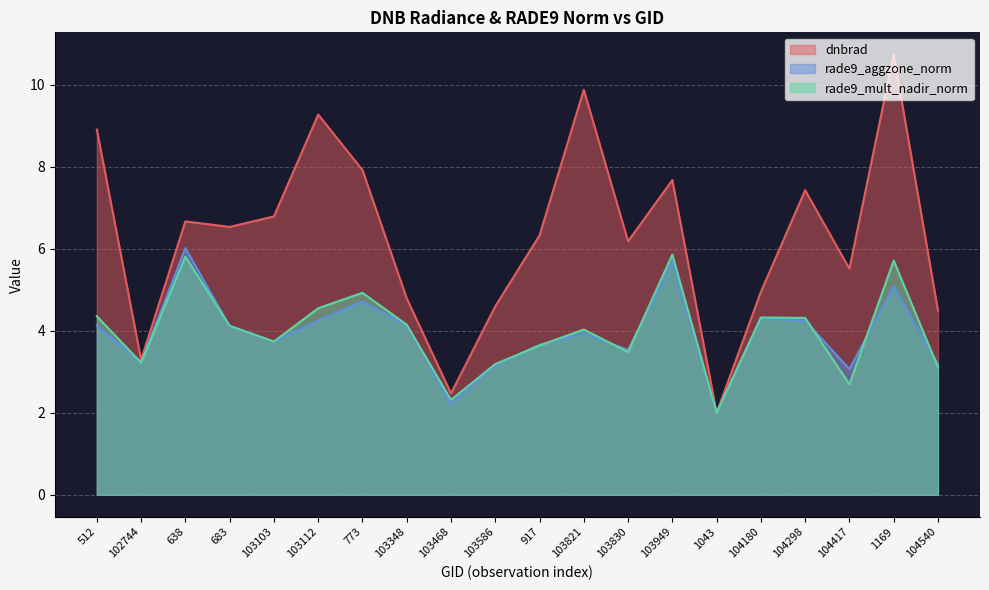

Which series has the widest spread of values?

dnbrad